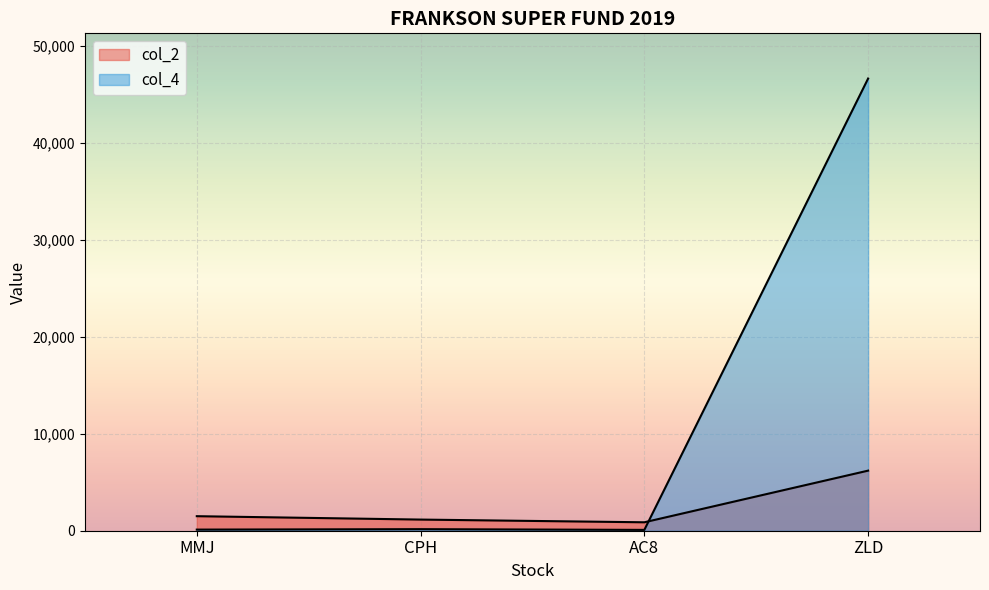

Which series has the widest spread of values?

col_4